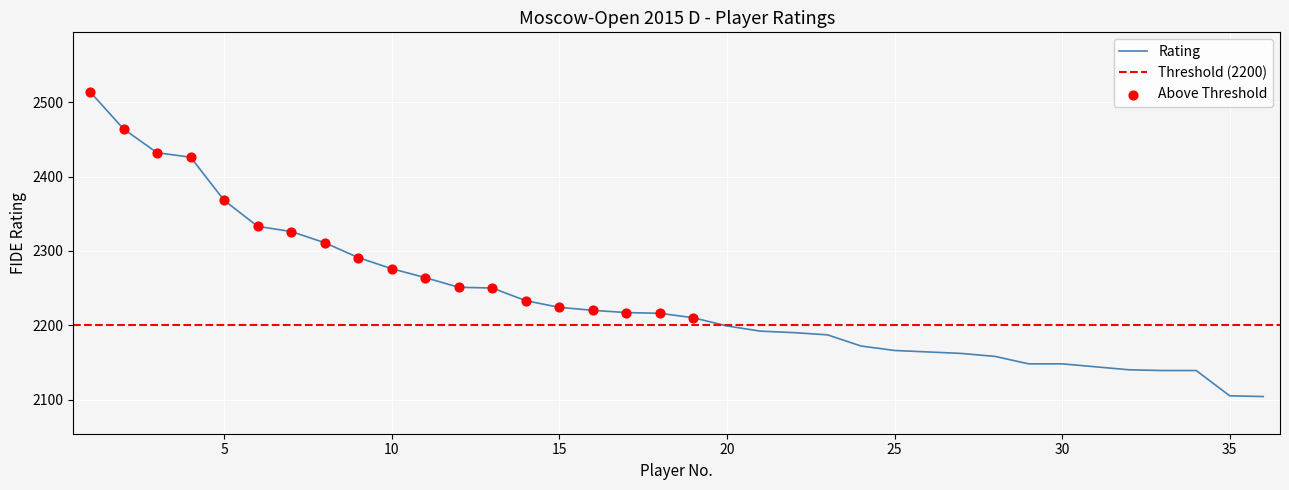

Between 20 and 34, which is larger?

20